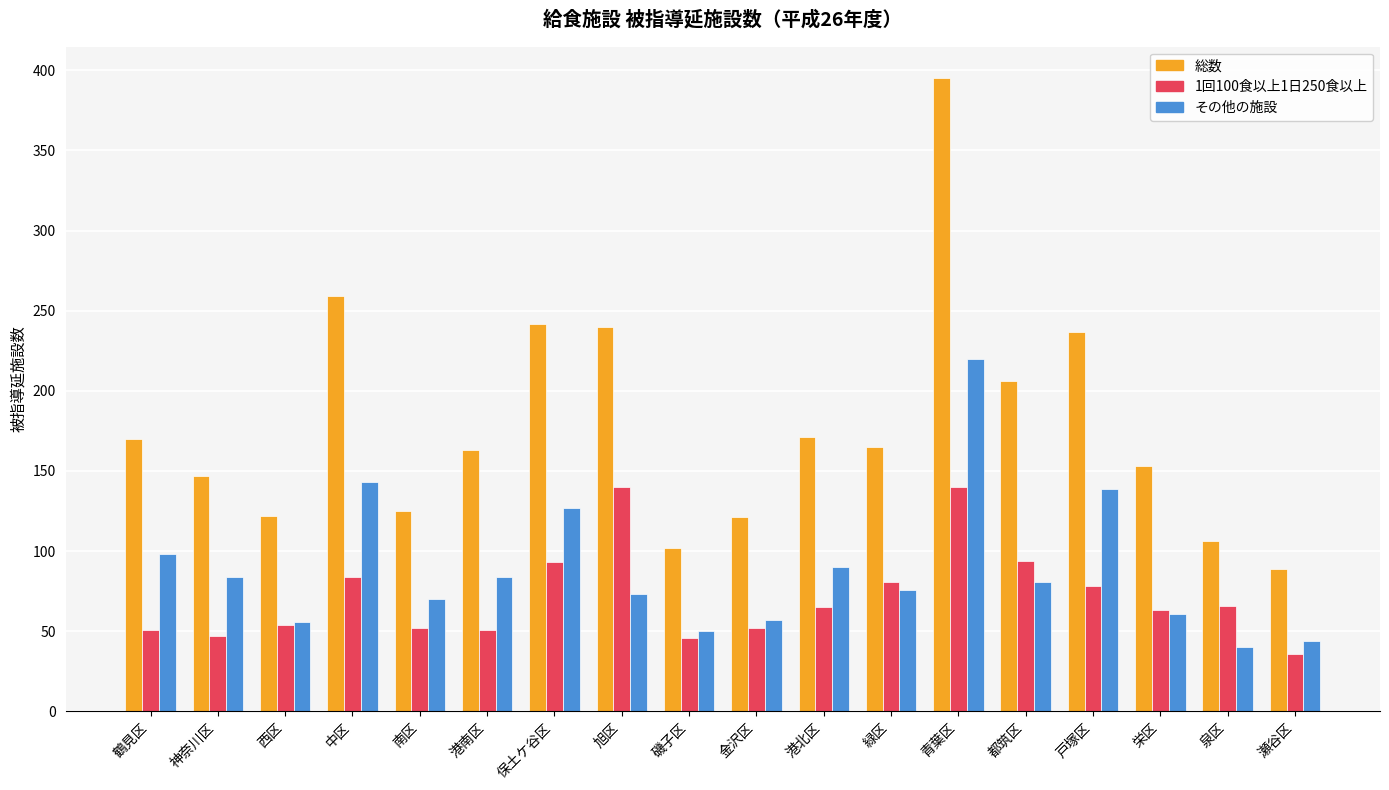

How many data points in 総数 are less than 165?

9